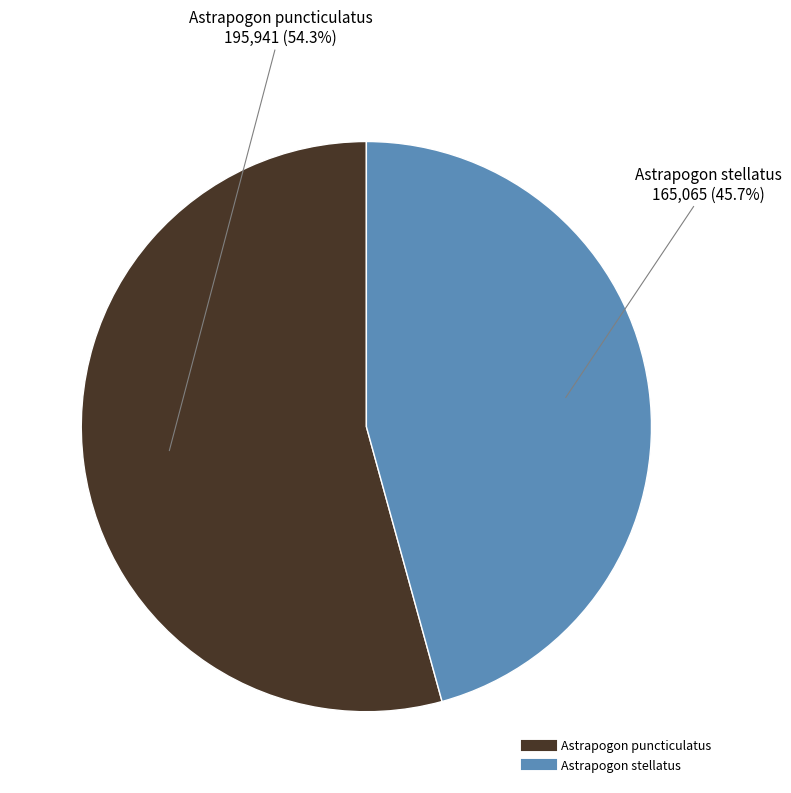

Which slice represents more than half of the pie?

Astrapogon puncticulatus